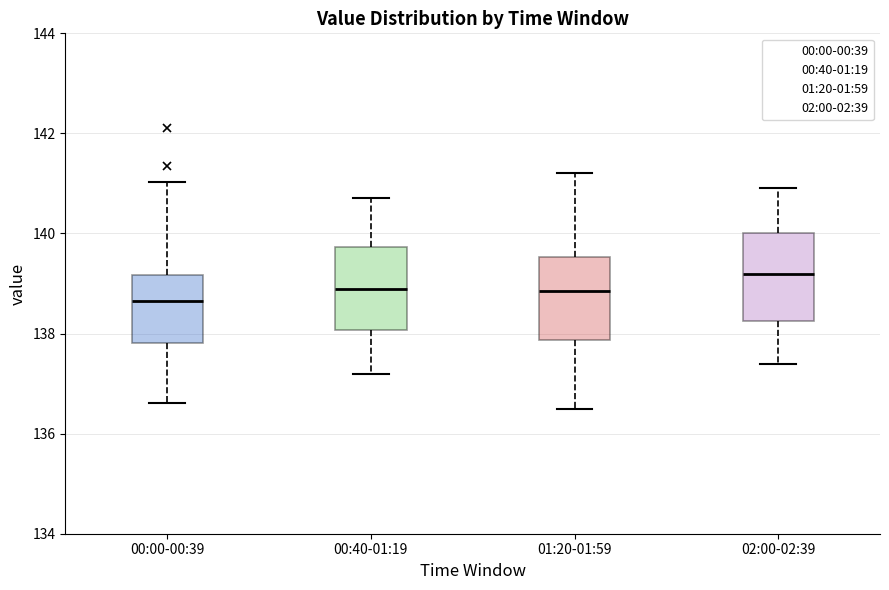

Reading left to right, read every box against the y-axis: the position of its median line, the range the box covers, and the ends of its whiskers. The values are not printed on the chart, so give them approximately, as read against the axis.

00:00-00:39: median 138.6, box 137.8 to 139.2, whiskers 136.6 to 141.0
00:40-01:19: median 139.0, box 138.0 to 139.8, whiskers 137.2 to 140.8
01:20-01:59: median 138.8, box 137.8 to 139.6, whiskers 136.6 to 141.2
02:00-02:39: median 139.2, box 138.2 to 140.0, whiskers 137.4 to 141.0